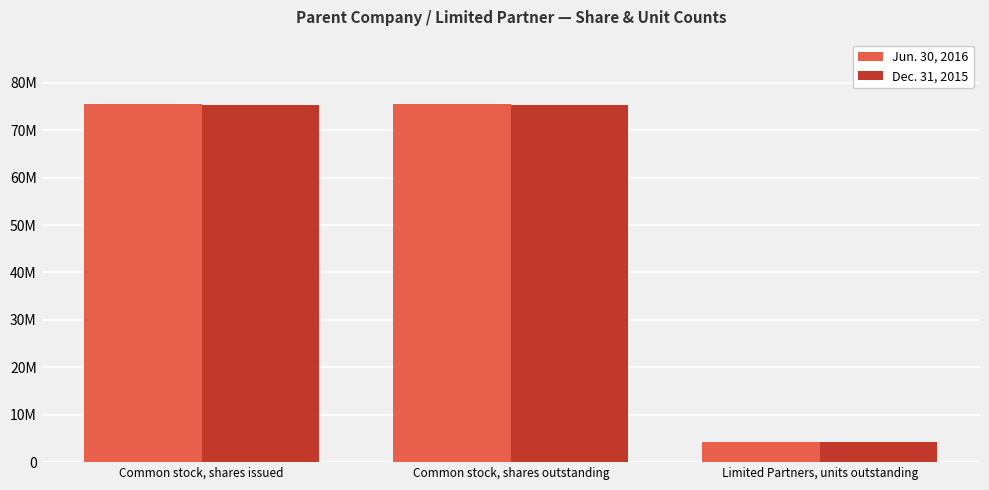

What is the maximum value shown in the chart?

75505025